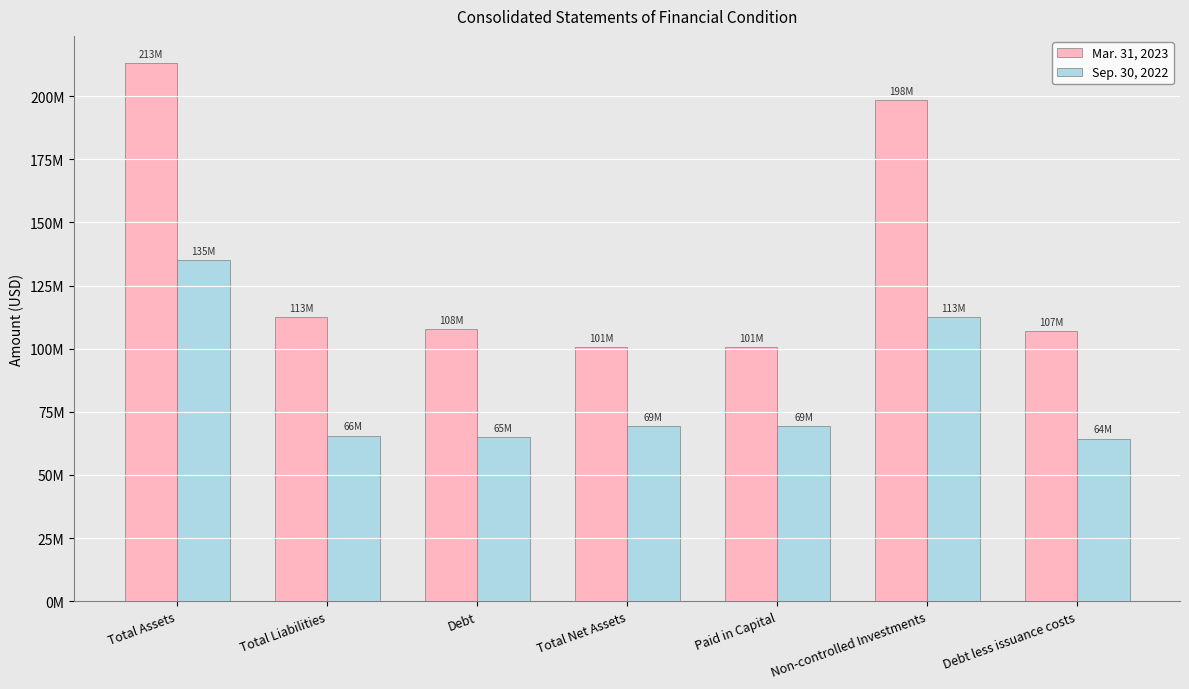

At how many categories does at least one series exceed 110695728?

3